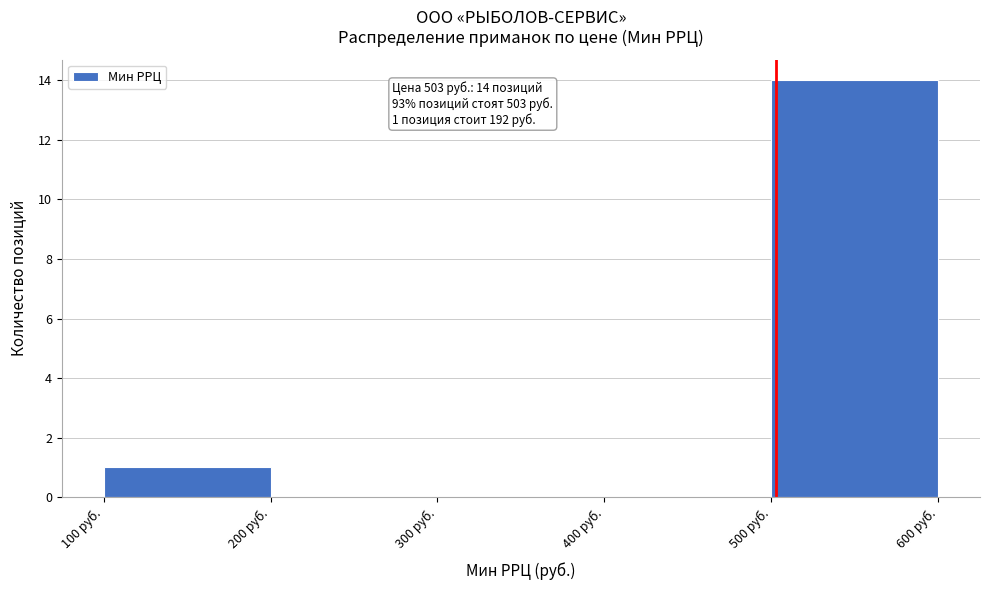

Over which range of the x-axis is the bar tallest?

500 to 600